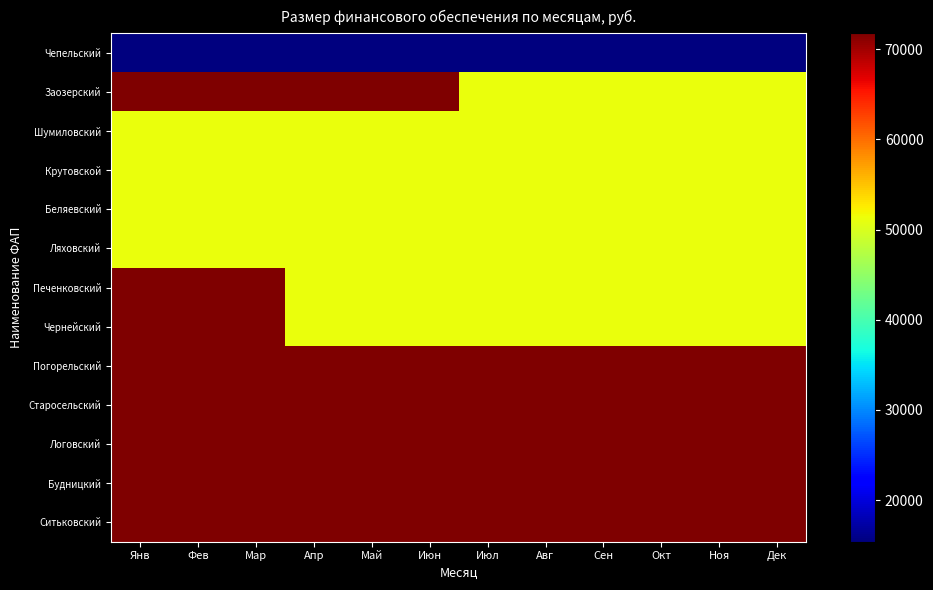

List the series in order of their peak value, highest first.

Заозерский, Печенковский, Чернейский, Погорельский, Старосельский, Логовский, Будницкий, Ситьковский, Шумиловский, Крутовской, Беляевский, Ляховский, Чепельский